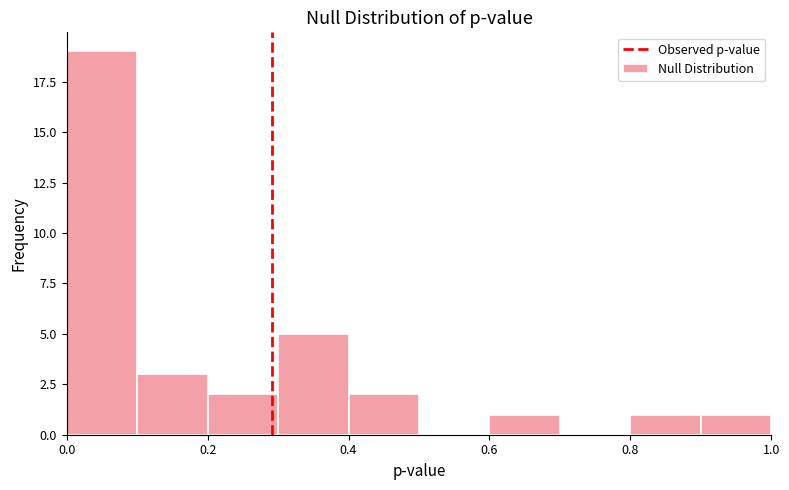

Reading left to right, list every bar in this chart as the range it spans on the x-axis followed by its height. The values are not printed on the chart, so give them approximately, as read against the axis.

0.0 to 0.1: 19
0.1 to 0.2: 3
0.2 to 0.3: 2
0.3 to 0.4: 5
0.4 to 0.5: 2
0.5 to 0.6: 0
0.6 to 0.7: 1
0.7 to 0.8: 0
0.8 to 0.9: 1
0.9 to 1.0: 1